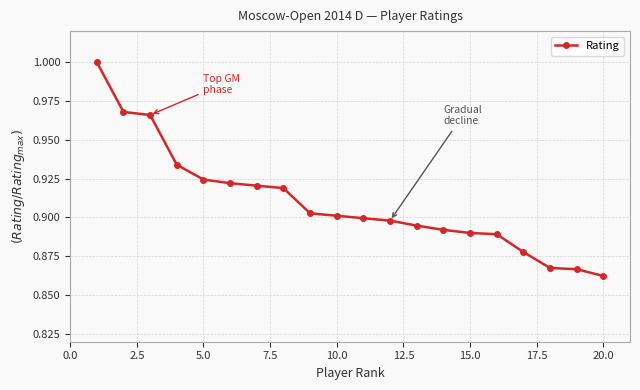

Count the values in the range 0 to 1.

20